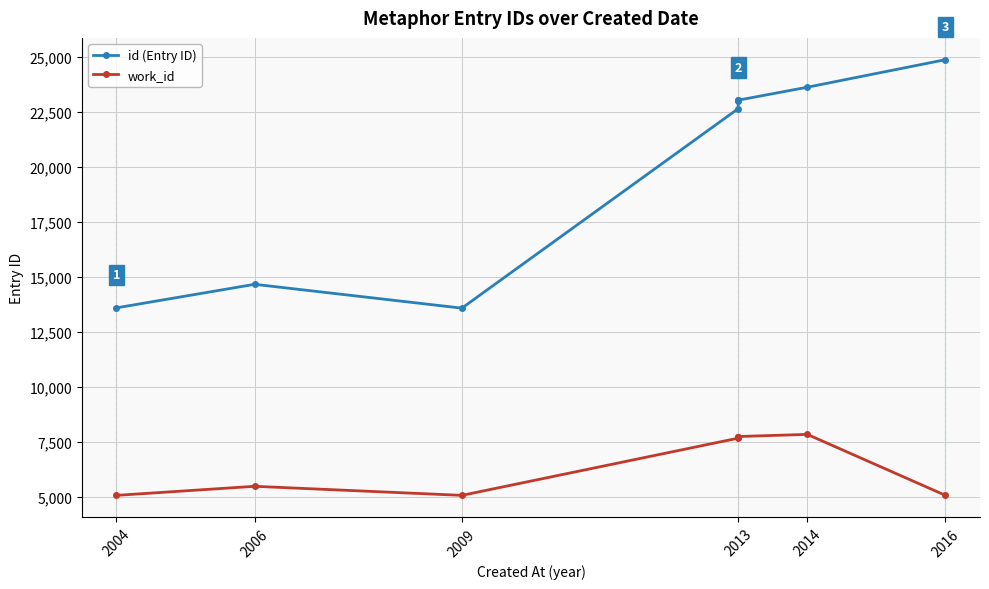

How many data points in work_id are less than 7665?

4